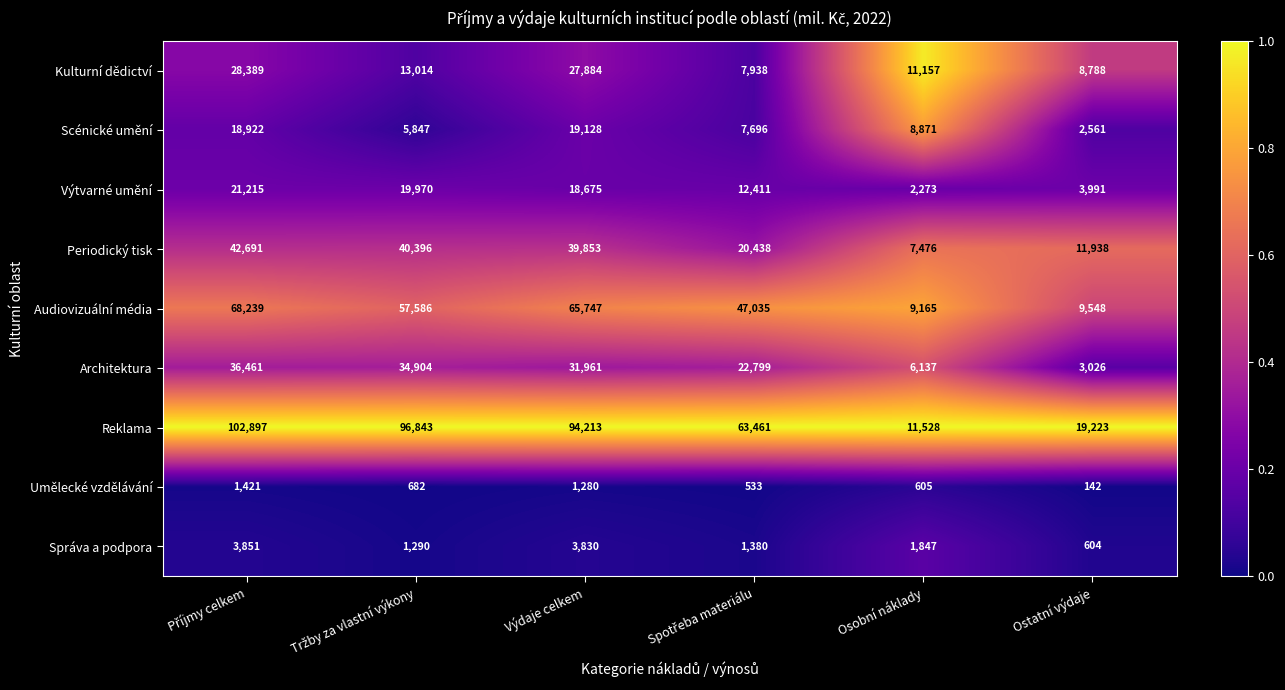

What is the difference between the second highest and second lowest values in the Reklama series?

77620